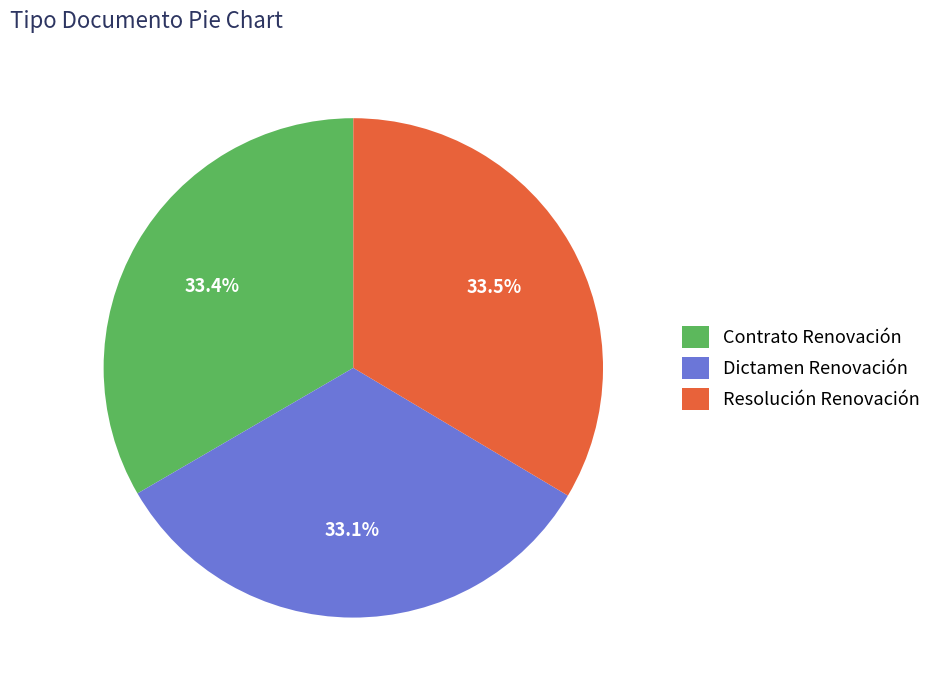

Does Contrato Renovación account for over 50% of the chart?

No